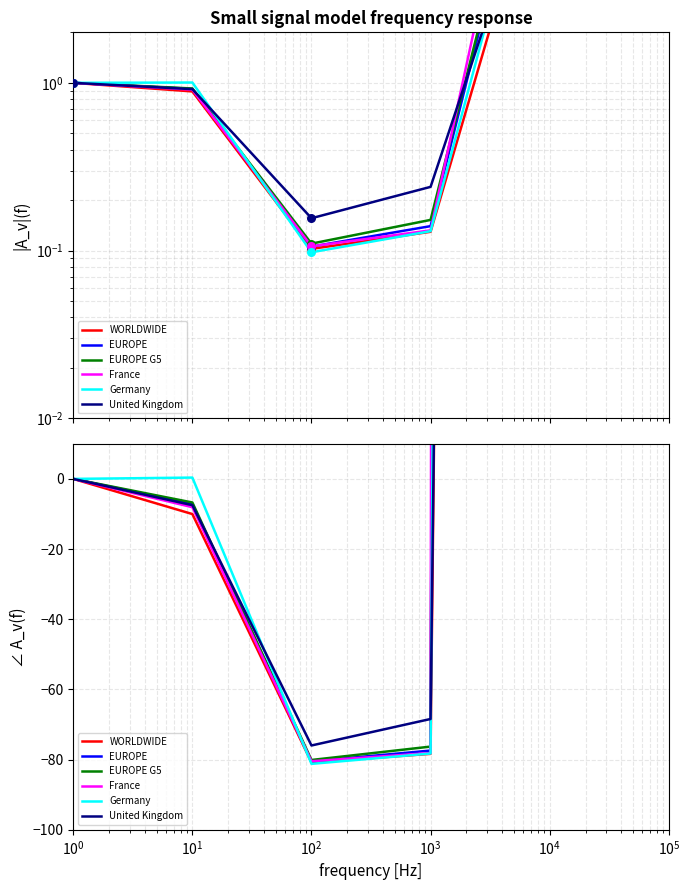

Which series reaches the maximum Y coordinate?

France